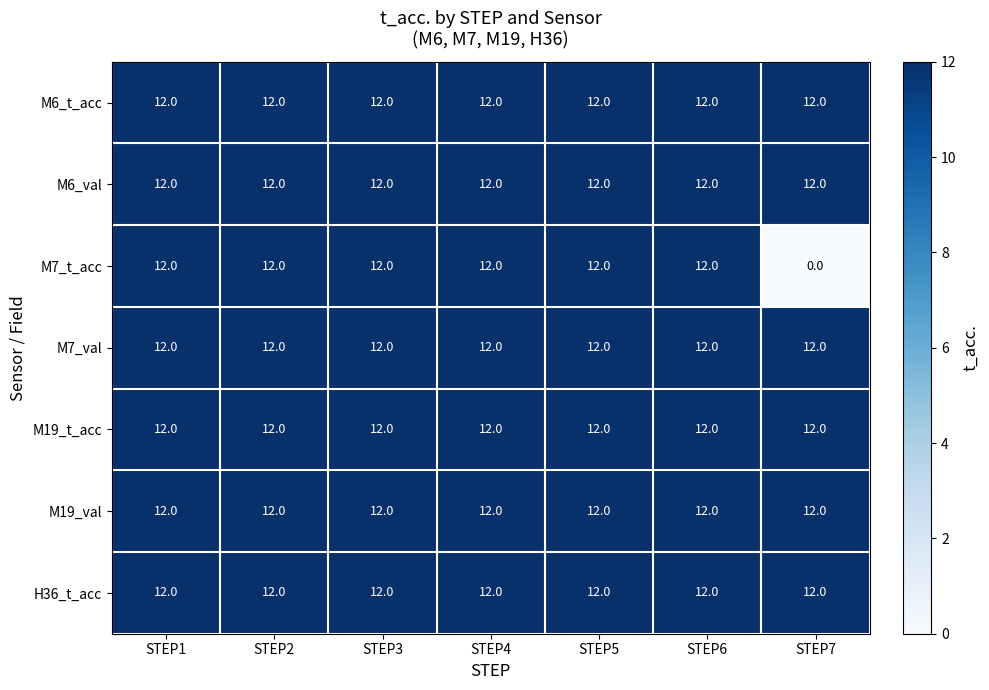

What is the total value across all series at STEP3?

84